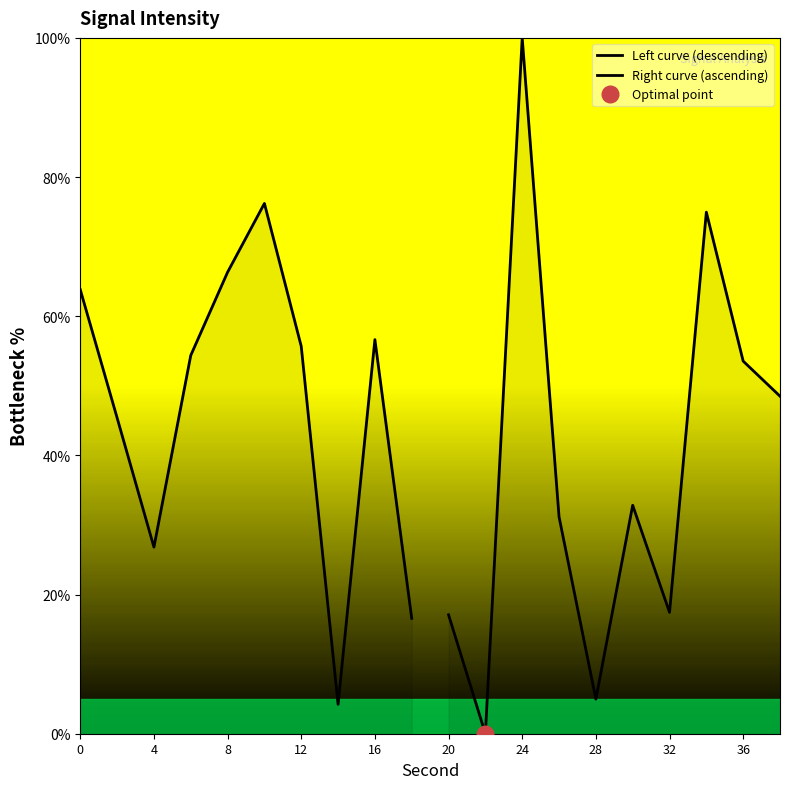

What is the value of the Right curve (ascending) point at the 6th from the left?

32.8